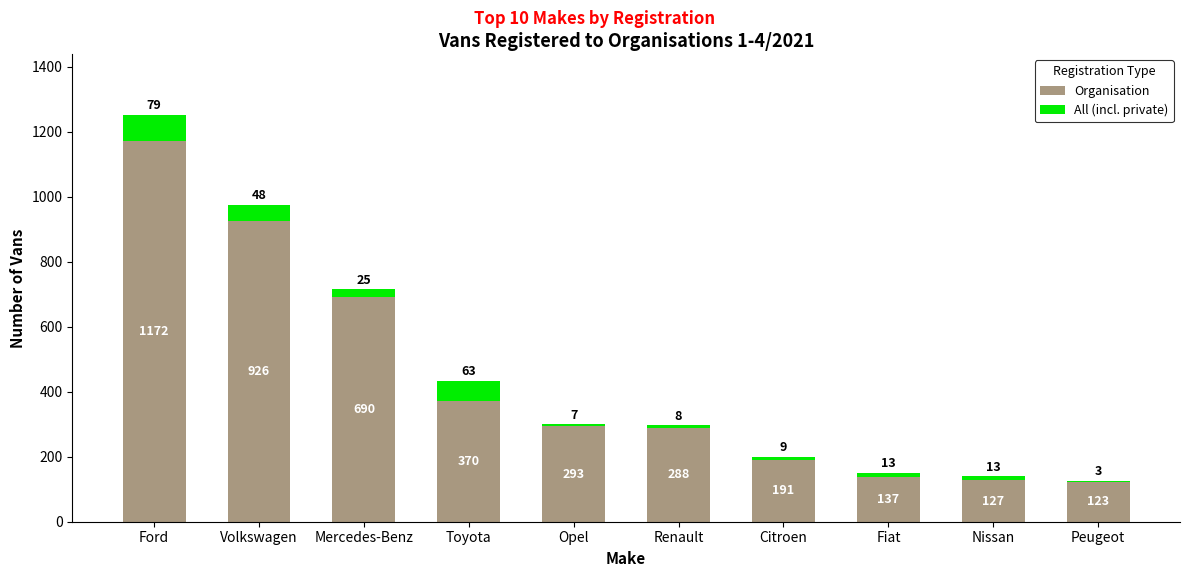

Count the number of data series in this chart.

2